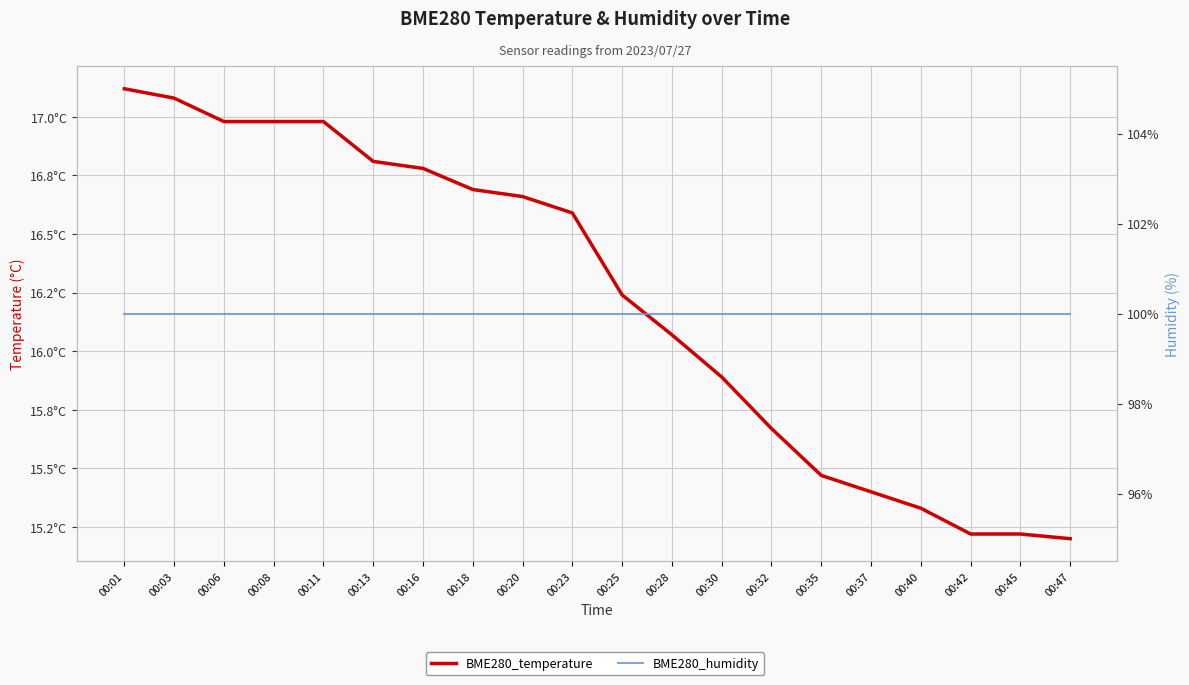

At which label does BME280_temperature first exceed 16?

00:01